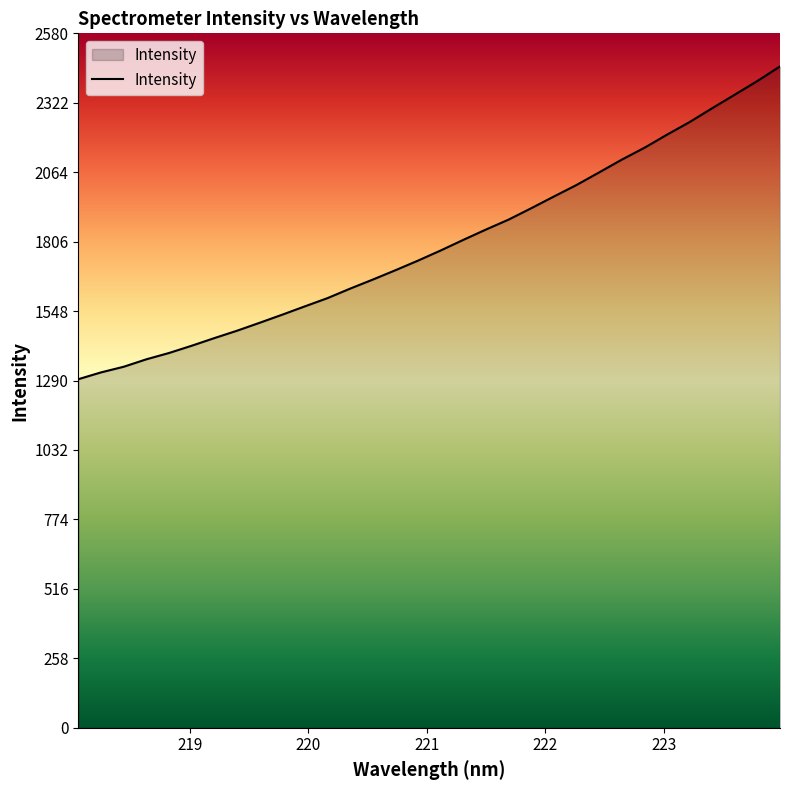

What is the smallest value displayed?

1295.2